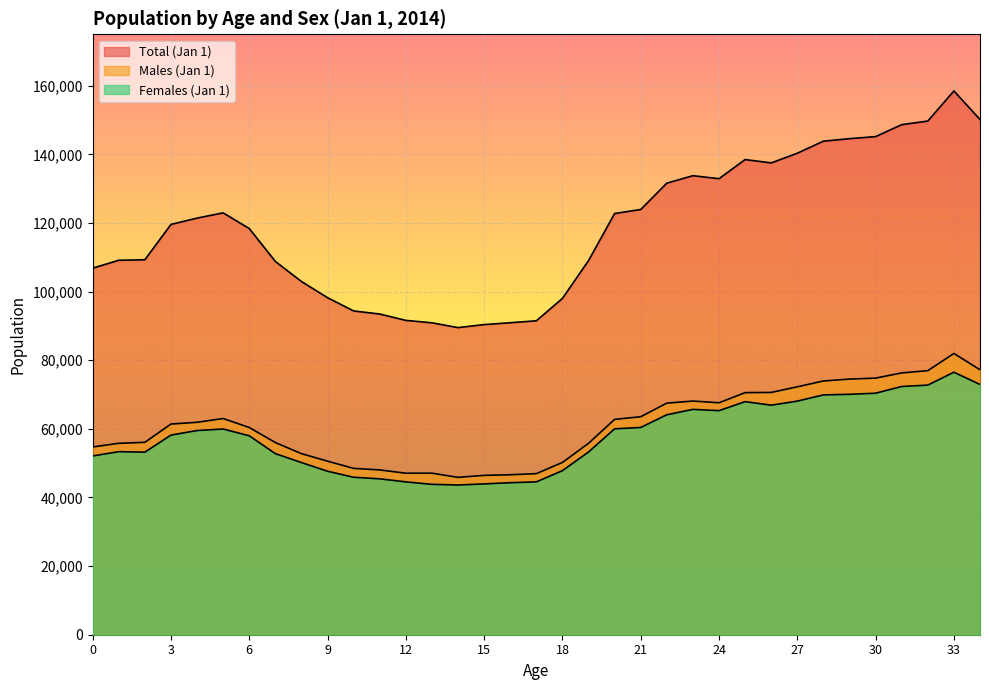

At which label does Males (Jan 1) reach its peak?

33